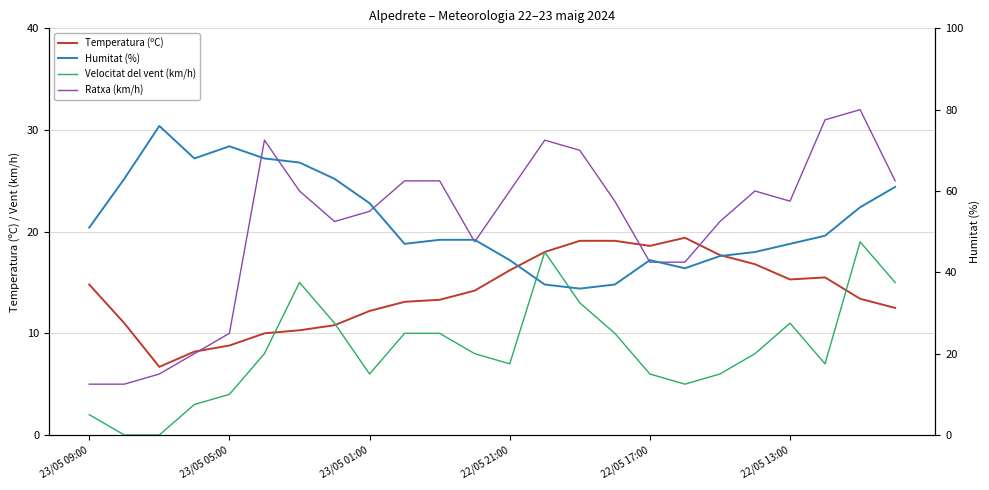

Which series has the widest spread of values?

Humitat (%)